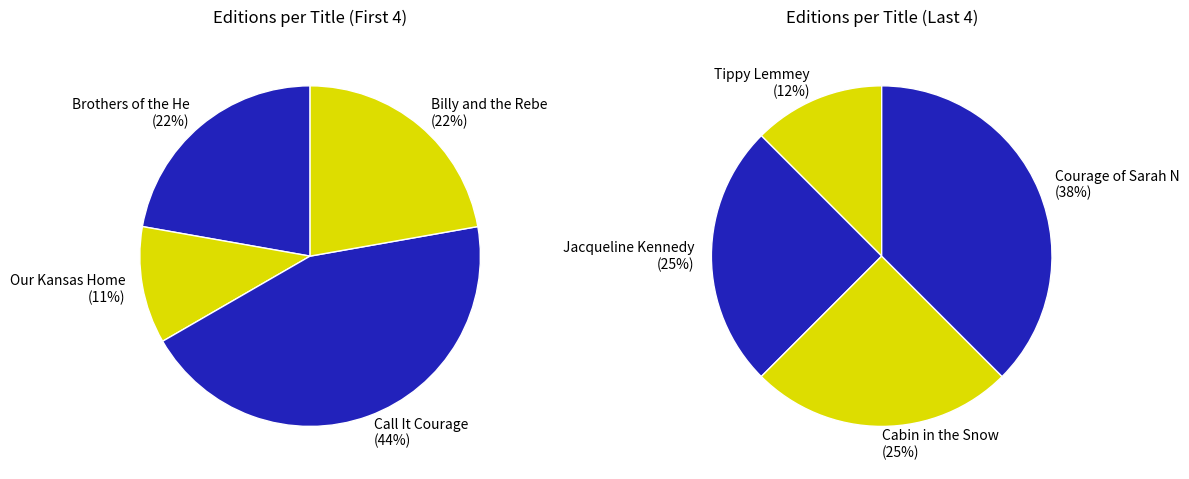

What is the largest slice in the pie chart?

Call It Courage